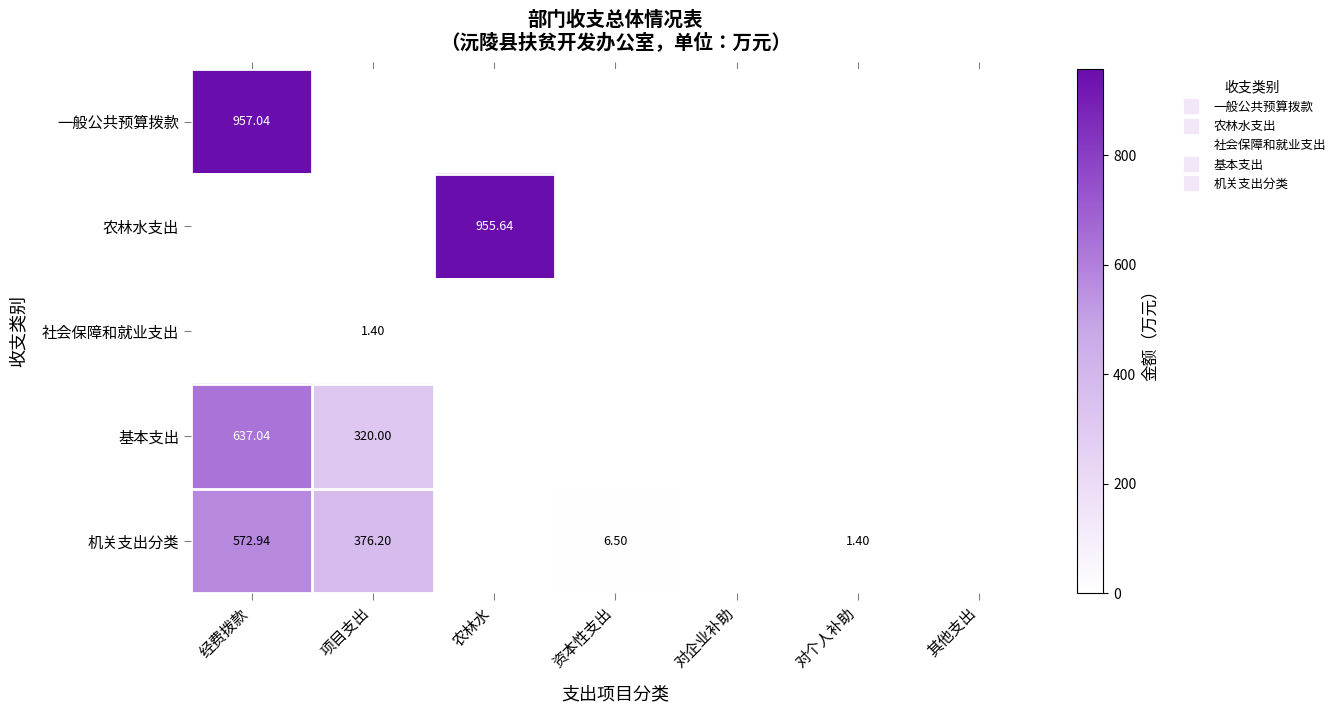

The 机关支出分类 series shows 572.9 at 经费拨款. True or false?

True